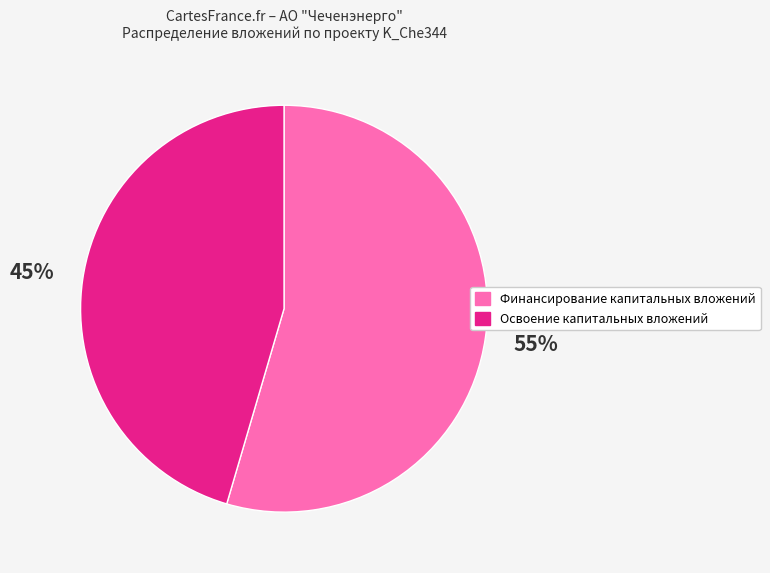

To the nearest percent, what is the combined percentage of Финансирование капитальных вложений and Освоение капитальных вложений?

100%